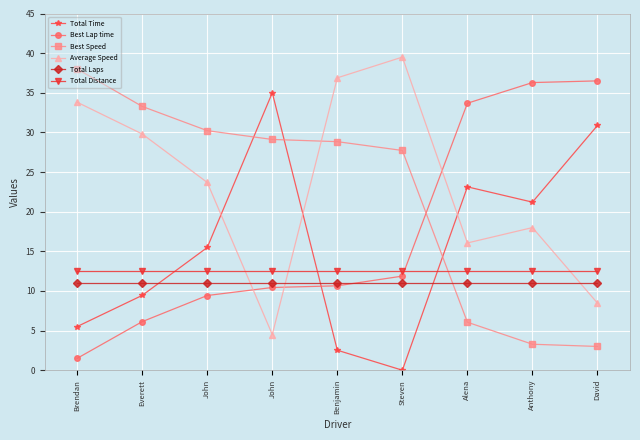

Which series ends up on top after the final intersection of Best Speed and Average Speed?

Average Speed